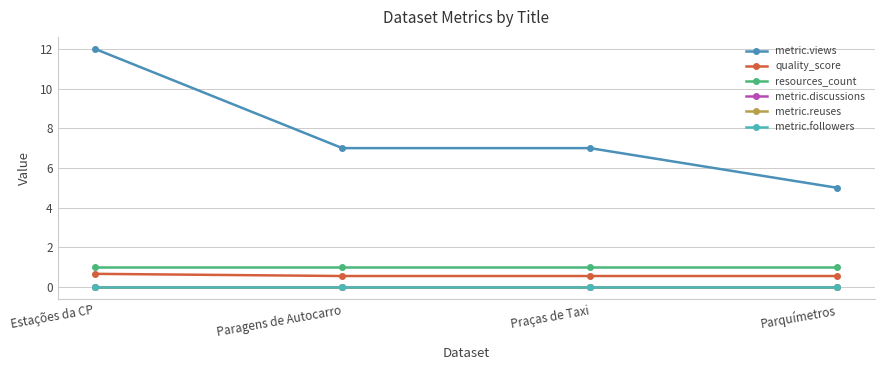

True or false: quality_score and resources_count intersect in this chart.

False